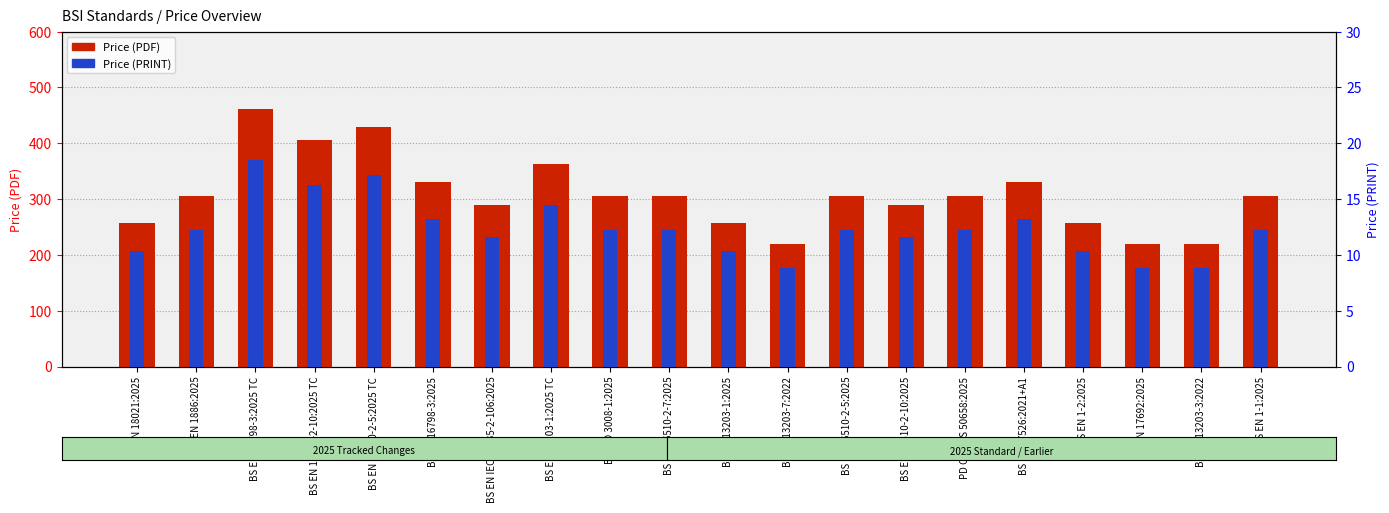

Between BS EN 16798-3:2025 TC and BS EN 13203-7:2022, which series saw the biggest shift?

Price (PDF)